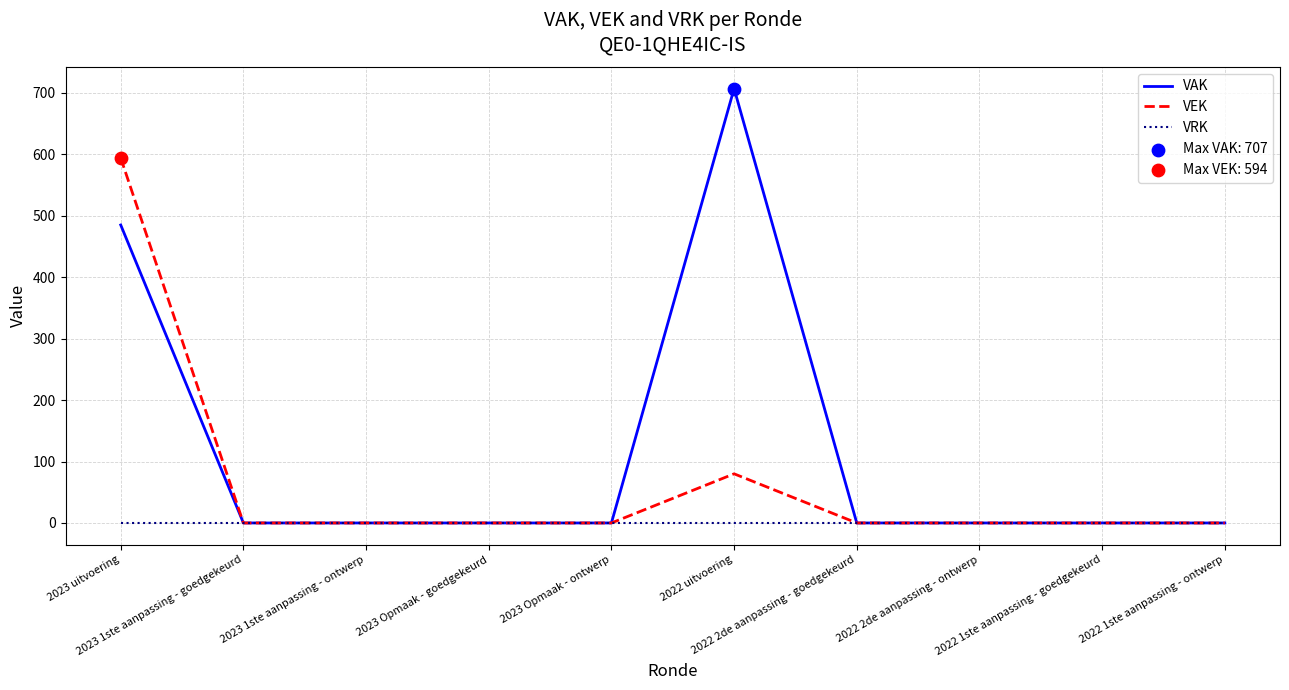

Is the value of VAK at 2022 2de aanpassing - goedgekeurd greater than the value of VEK at 2022 uitvoering?

No